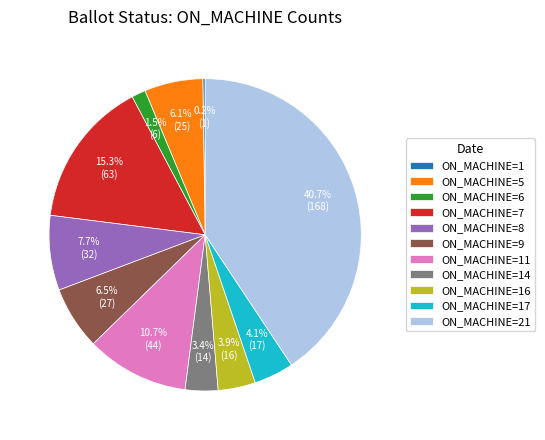

What percentage do ON_MACHINE=8 and ON_MACHINE=6 together represent?

9.2%